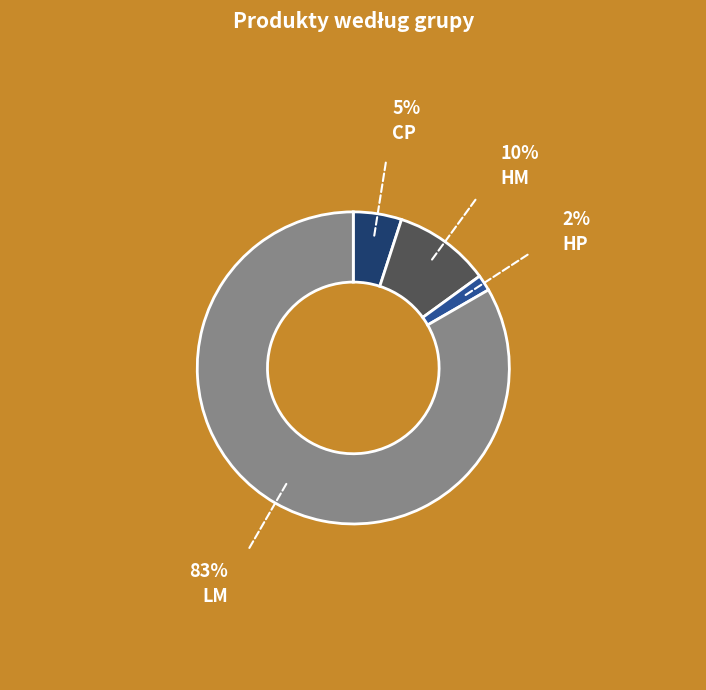

Rank the categories by value from highest to lowest.

LM, HM, CP, HP